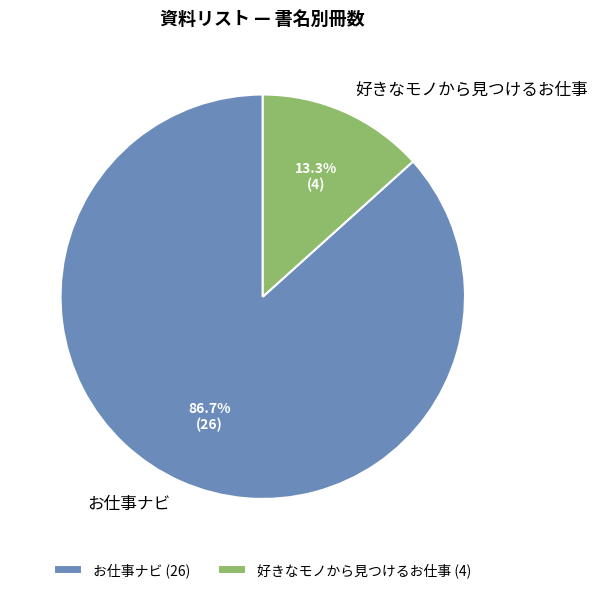

Rank the categories by value from highest to lowest.

お仕事ナビ, 好きなモノから見つけるお仕事